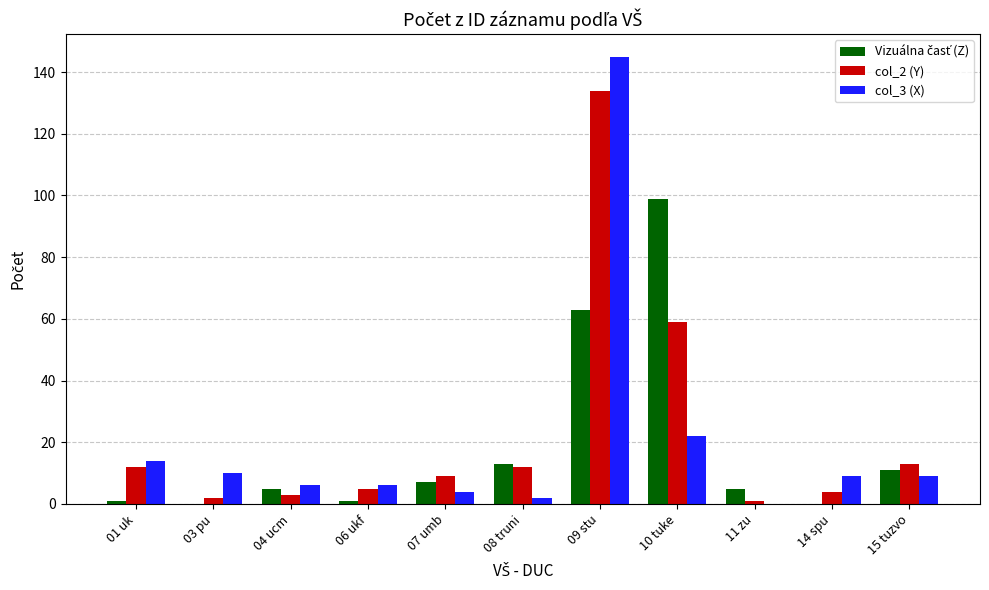

Which category has the highest value in the col_3 (X) series?

09 stu